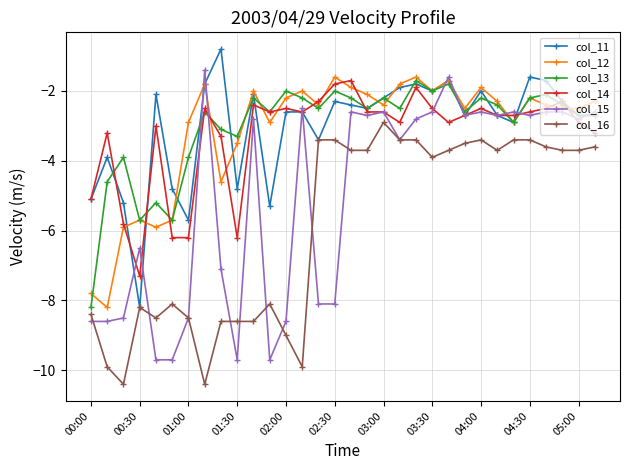

True or false: col_12 and col_16 cross at least once.

False